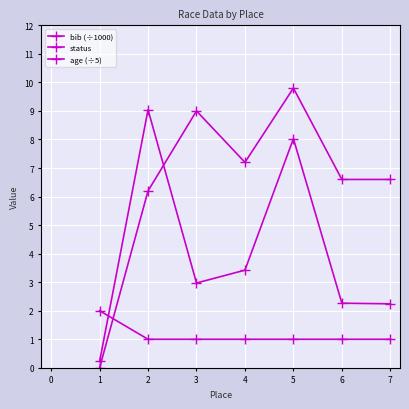

Rank the series by their maximum value, from highest to lowest.

age (÷5), bib (÷1000), status